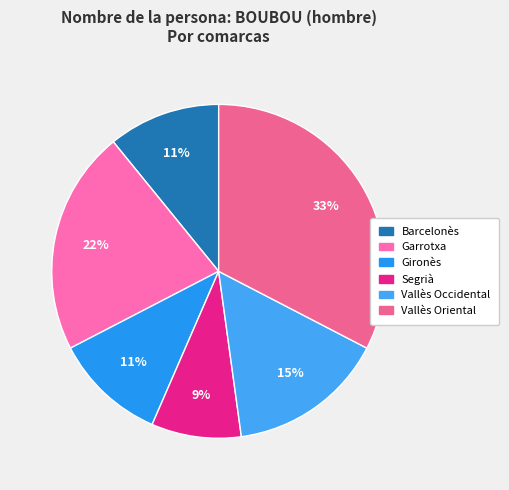

What is the smallest slice in the pie chart?

Segrià